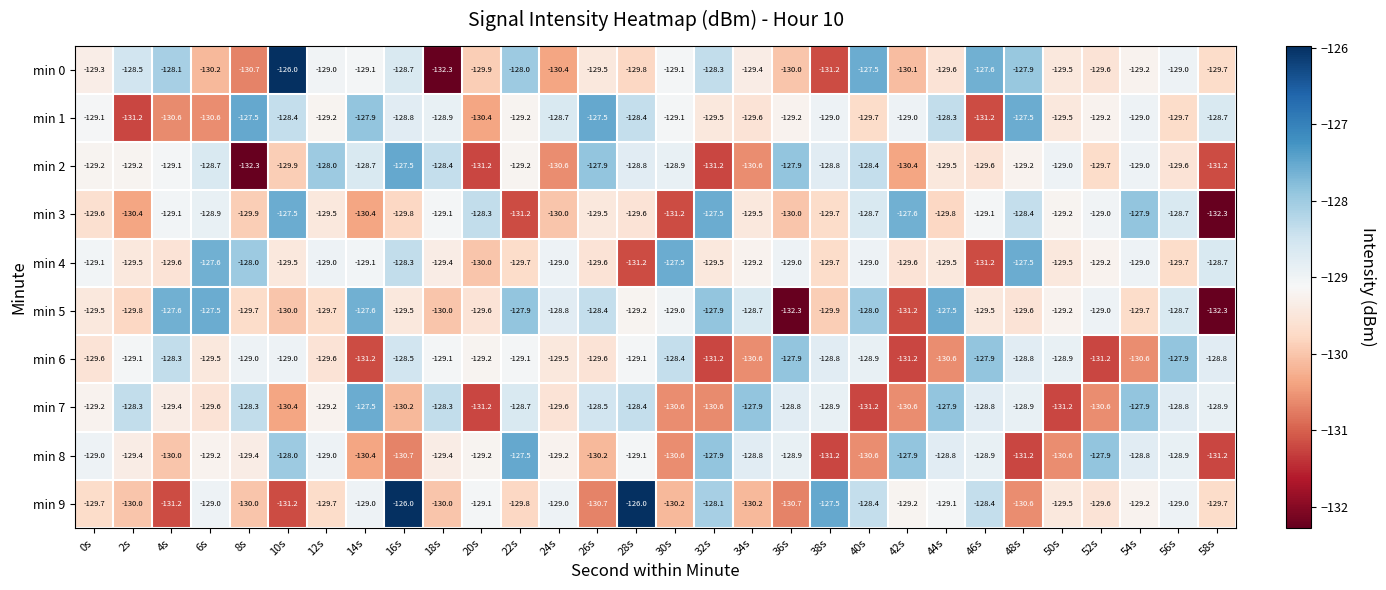

Is it true that min 7 equals -129.6 at 6s?

True